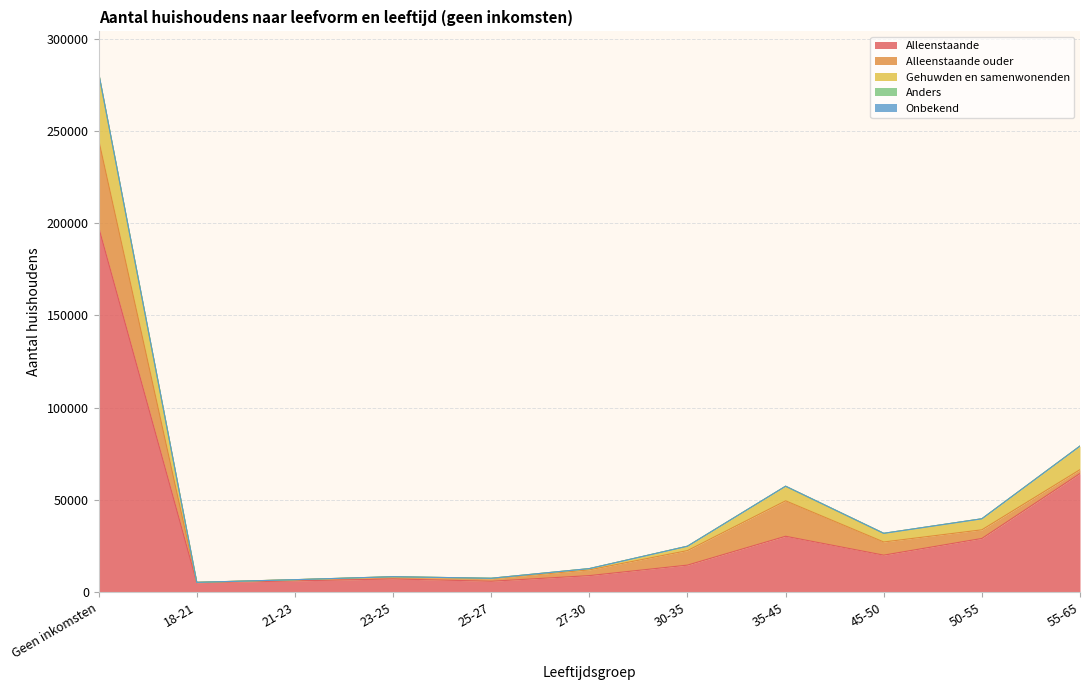

True or false: Alleenstaande ouder has a value of 4685 at 50-55.

True